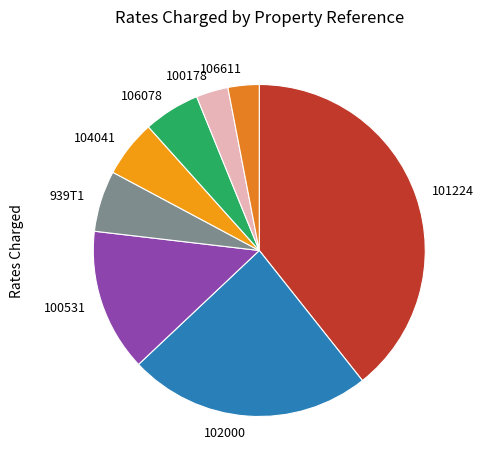

Is there a majority slice in this chart?

No